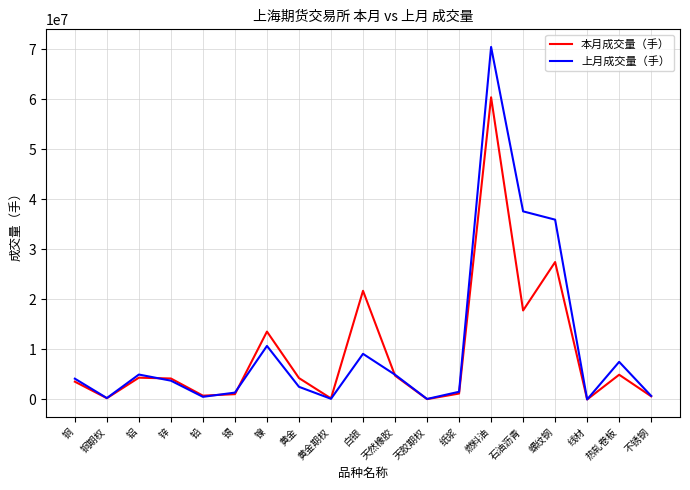

List the series in order of their peak value, lowest first.

本月成交量（手）, 上月成交量（手）